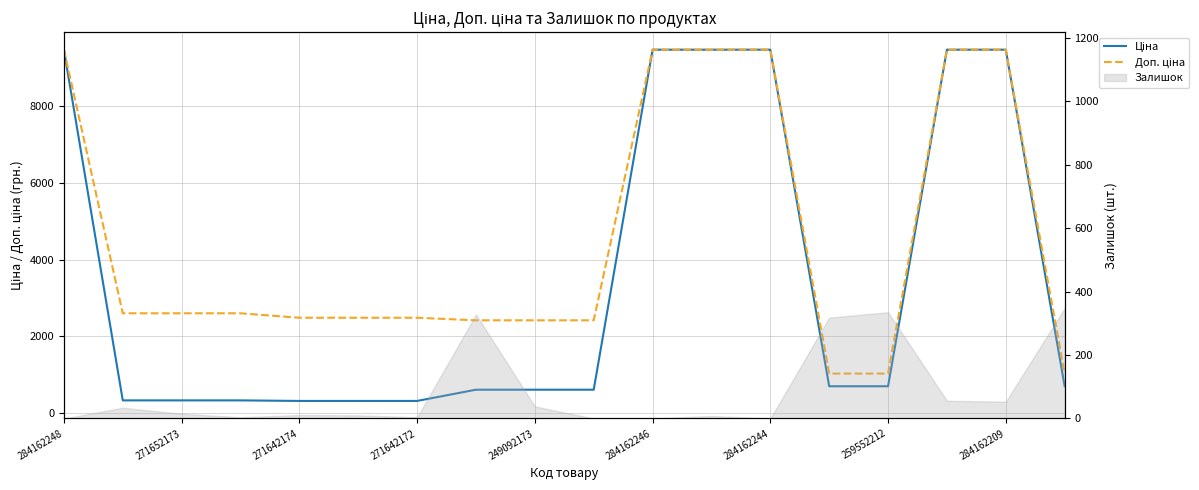

What is the label of the 6th point from the left?

284162246